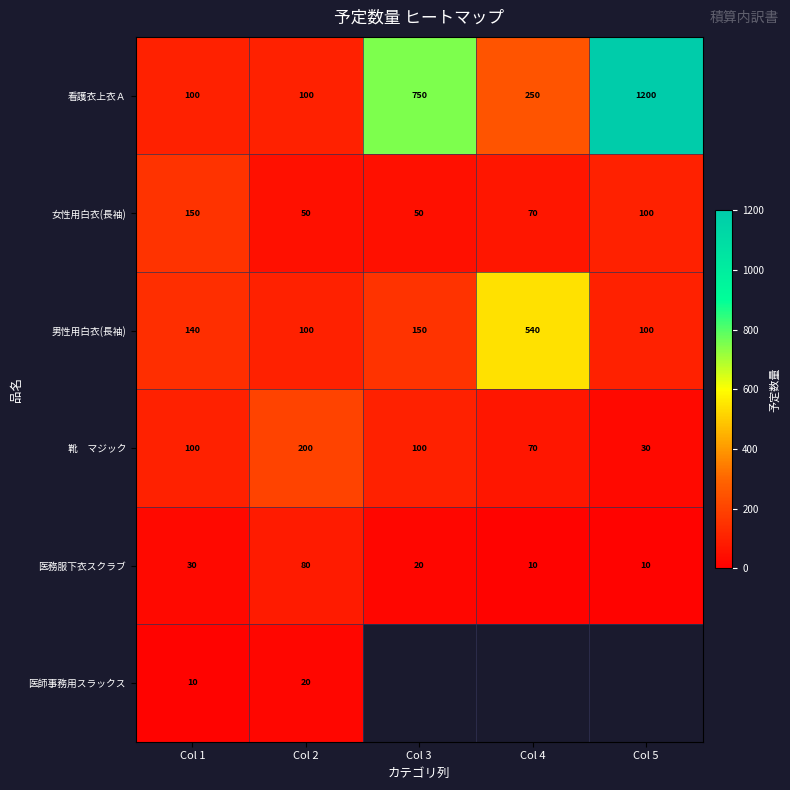

What is the difference between the second highest and second lowest values in the 女性用白衣(長袖) series?

50